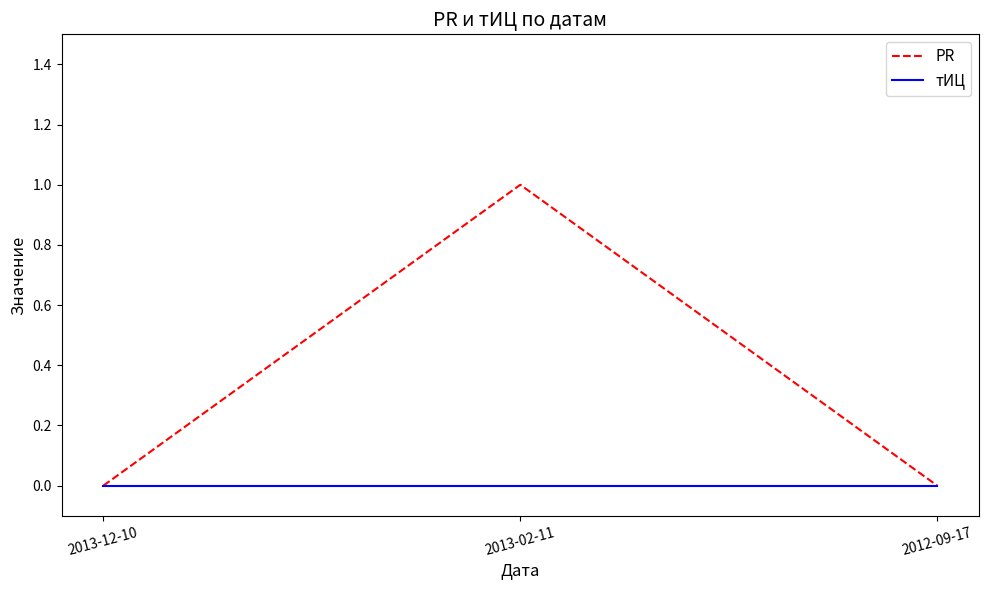

Which series has the largest total across all categories?

PR